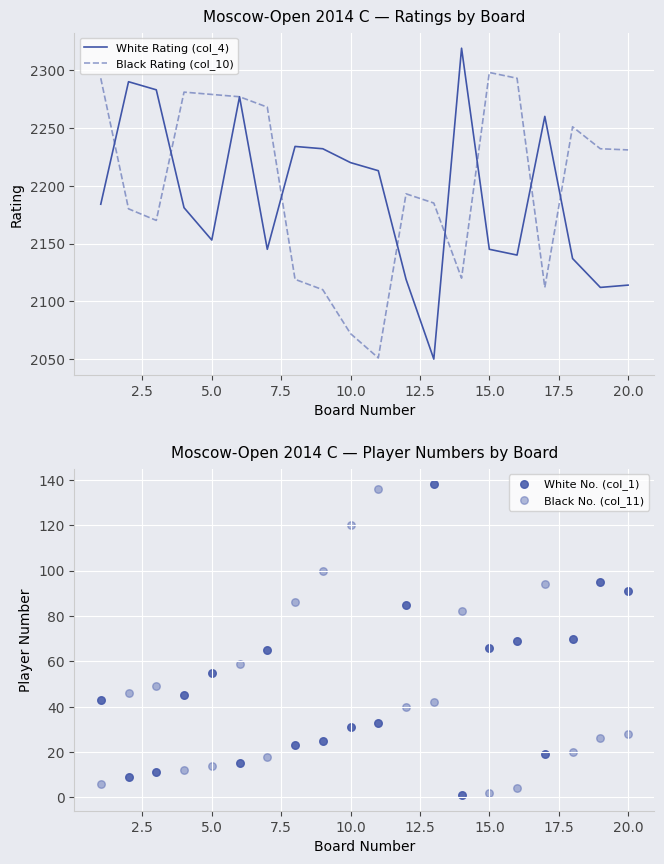

At how many categories does at least one series exceed 1291?

20